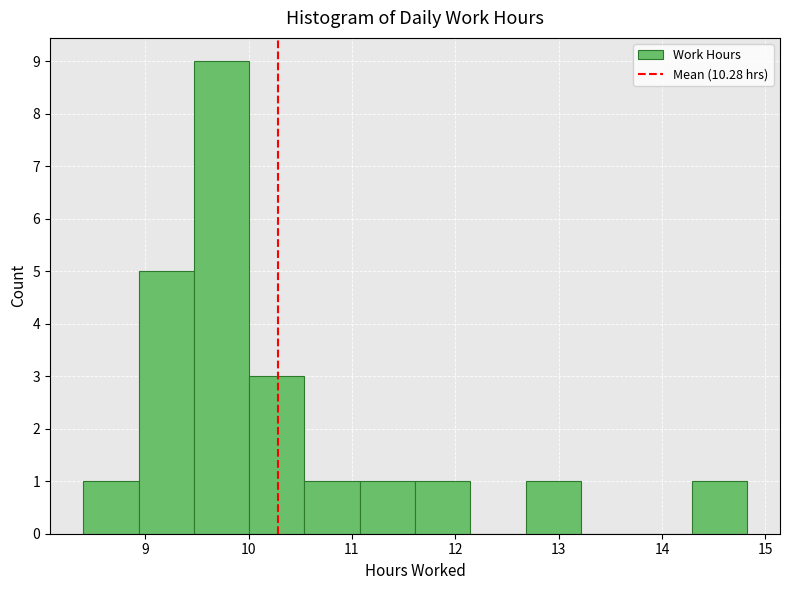

Reading left to right, transcribe this chart: for each bar, give the range it covers on the x-axis and its height. Neither the bar edges nor the heights are printed on the chart, so give them approximately, as read against the axes.

8.4 to 8.9: 1
8.9 to 9.5: 5
9.5 to 10.0: 9
10.0 to 10.5: 3
10.5 to 11.1: 1
11.1 to 11.6: 1
11.6 to 12.1: 1
12.1 to 12.7: 0
12.7 to 13.2: 1
13.2 to 13.8: 0
13.8 to 14.3: 0
14.3 to 14.8: 1